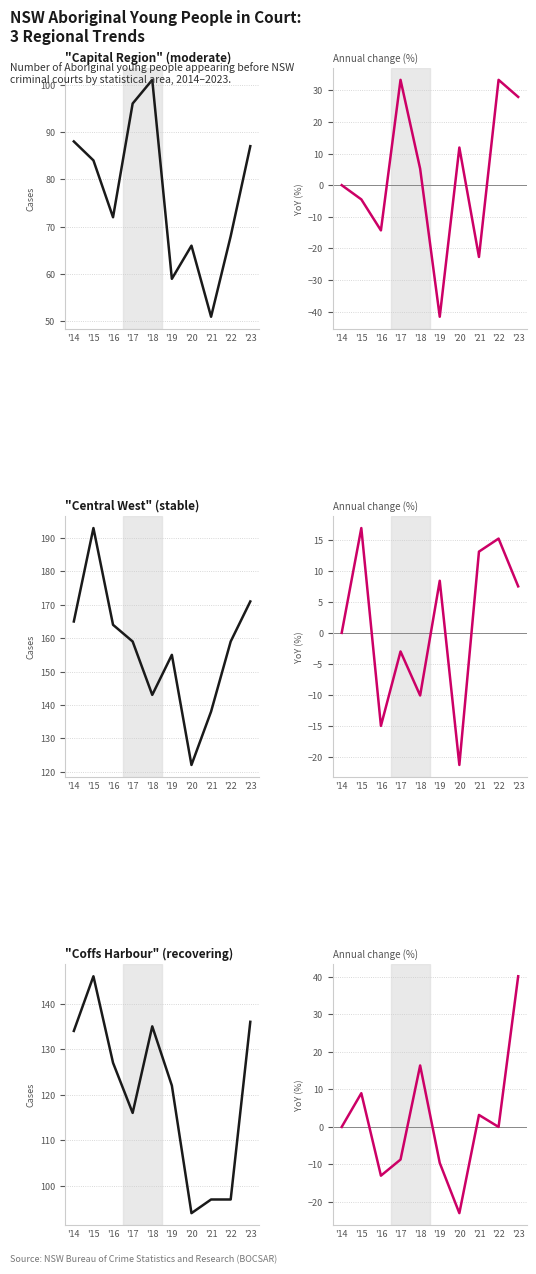

Reading right to left, extract all data points from this chart.

Capital Region: '23=87.0	'22=68.0	'21=51.0	'20=66.0	'19=59.0	'18=101.0	'17=96.0	'16=72.0	'15=84.0	'14=88.0
Capital Region growth %: '23=27.9	'22=33.3	'21=-22.7	'20=11.9	'19=-41.6	'18=5.2	'17=33.3	'16=-14.3	'15=-4.5	'14=0.0
Central West: '23=171.0	'22=159.0	'21=138.0	'20=122.0	'19=155.0	'18=143.0	'17=159.0	'16=164.0	'15=193.0	'14=165.0
Central West growth %: '23=7.5	'22=15.2	'21=13.1	'20=-21.3	'19=8.4	'18=-10.1	'17=-3.0	'16=-15.0	'15=16.9	'14=0.0
Coffs Harbour - Grafton: '23=136.0	'22=97.0	'21=97.0	'20=94.0	'19=122.0	'18=135.0	'17=116.0	'16=127.0	'15=146.0	'14=134.0
Coffs Harbour - Grafton growth %: '23=40.2	'22=0.0	'21=3.2	'20=-23.0	'19=-9.6	'18=16.4	'17=-8.7	'16=-13.0	'15=9.0	'14=0.0